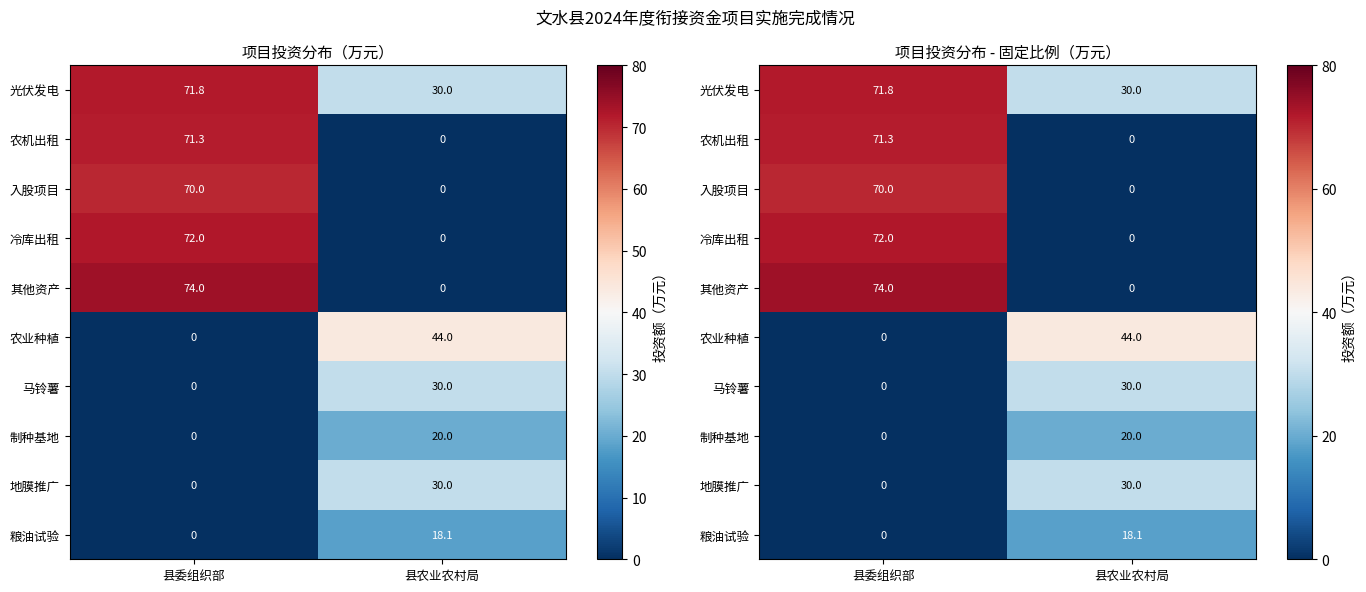

Which category has the lowest value in the 光伏发电 series?

县农业农村局